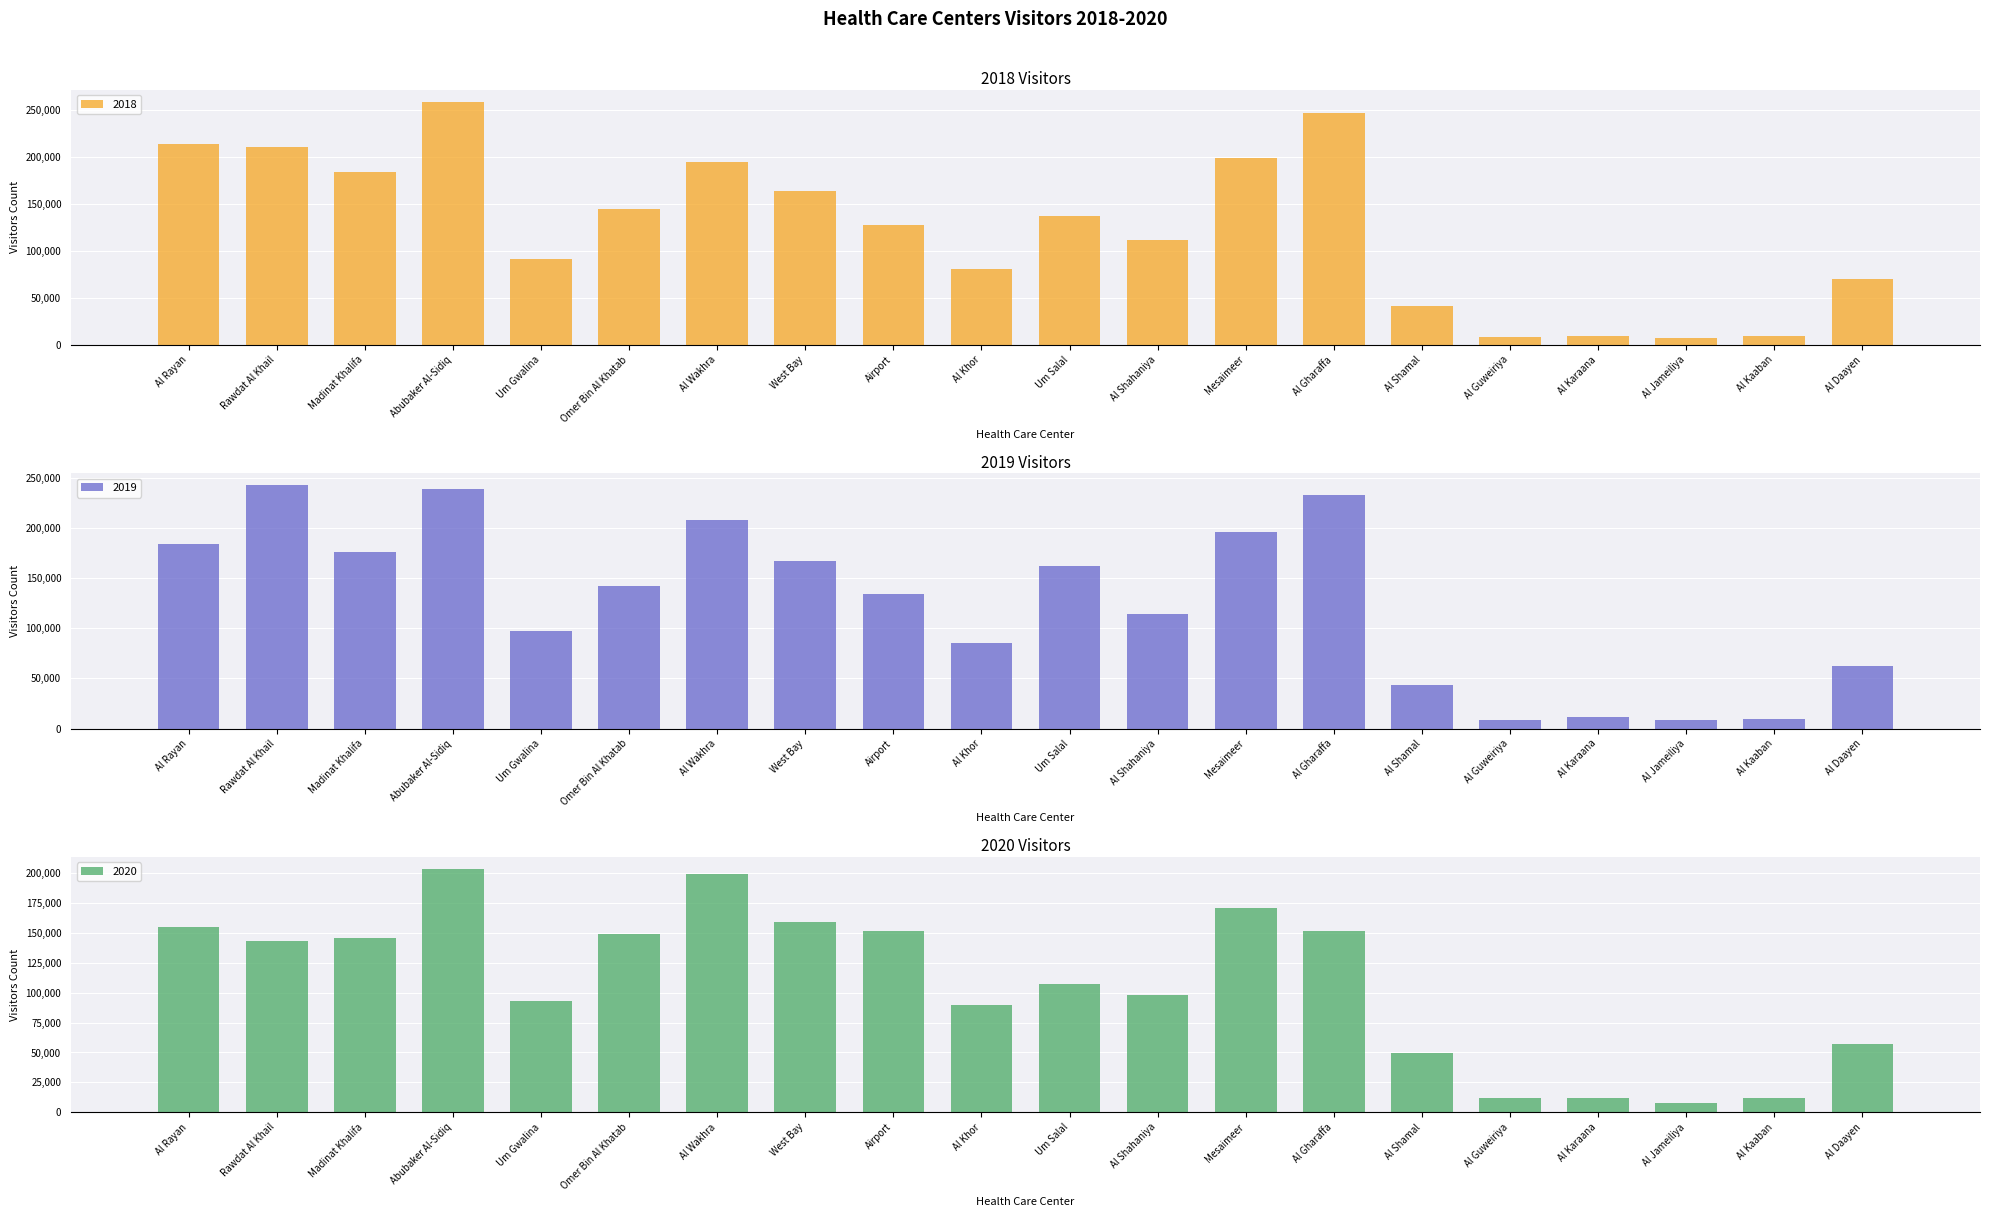

The 2018 series shows 258370 at Abubaker Al-Sidiq. True or false?

True